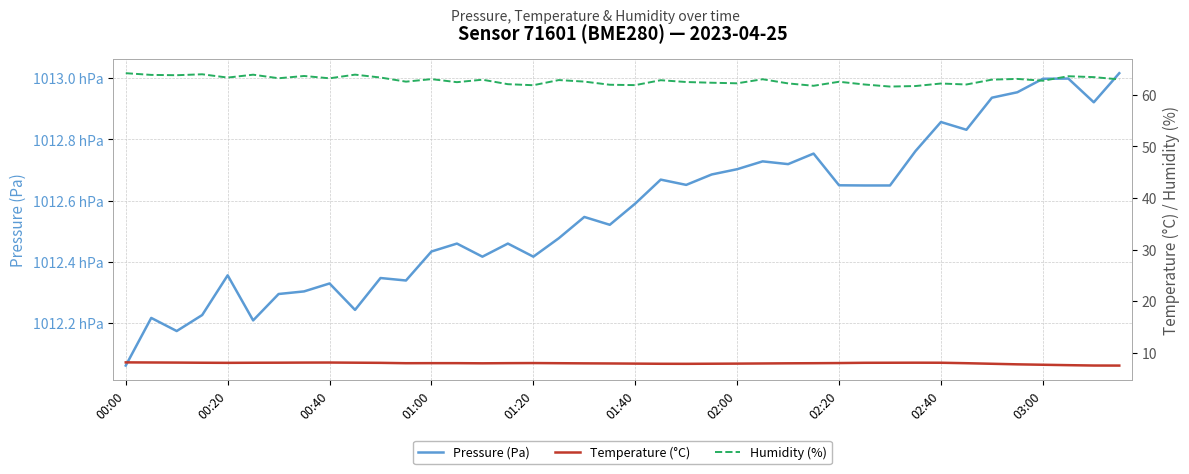

True or false: Temperature (°C) has a value of 13.7 at 15.

False